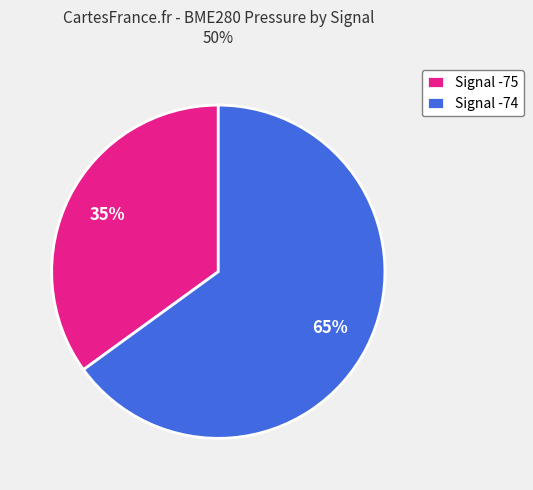

To the nearest percent, what portion does Signal -75 represent?

35%